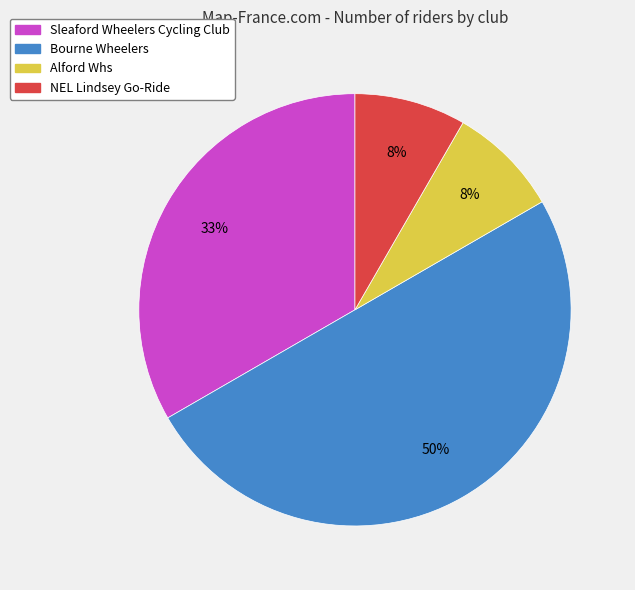

To the nearest percent, what is the difference between the largest and smallest slice percentages?

42%